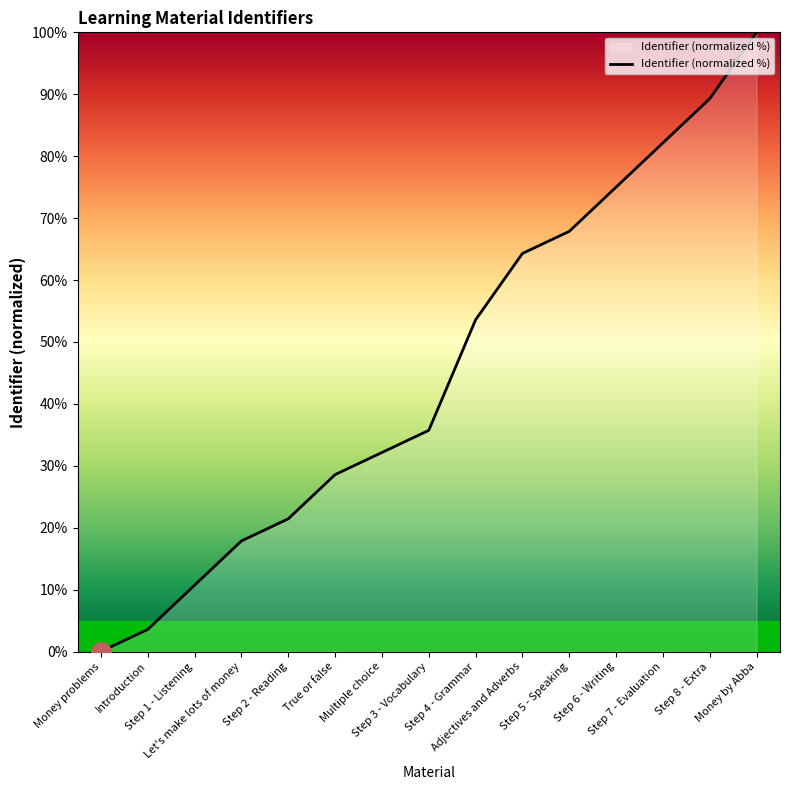

What is the difference between the maximum and minimum values?

100.0